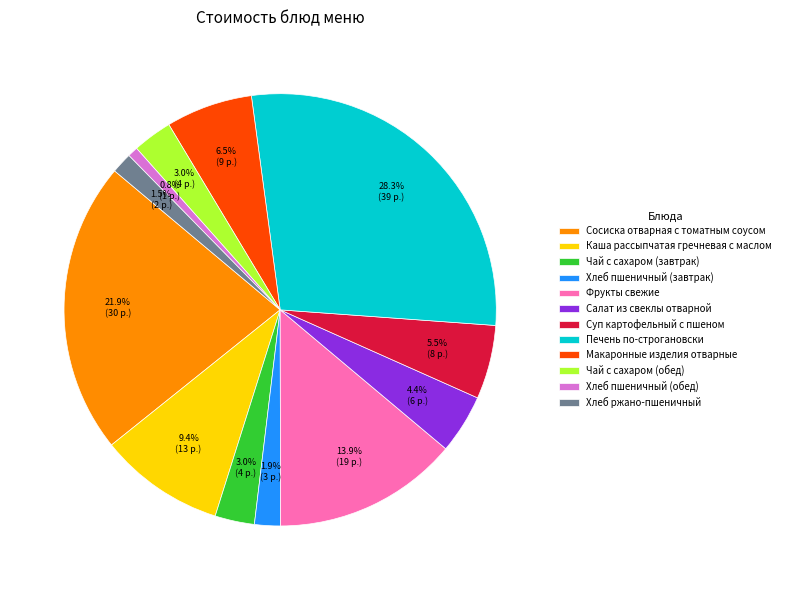

Does any single category account for the majority?

No